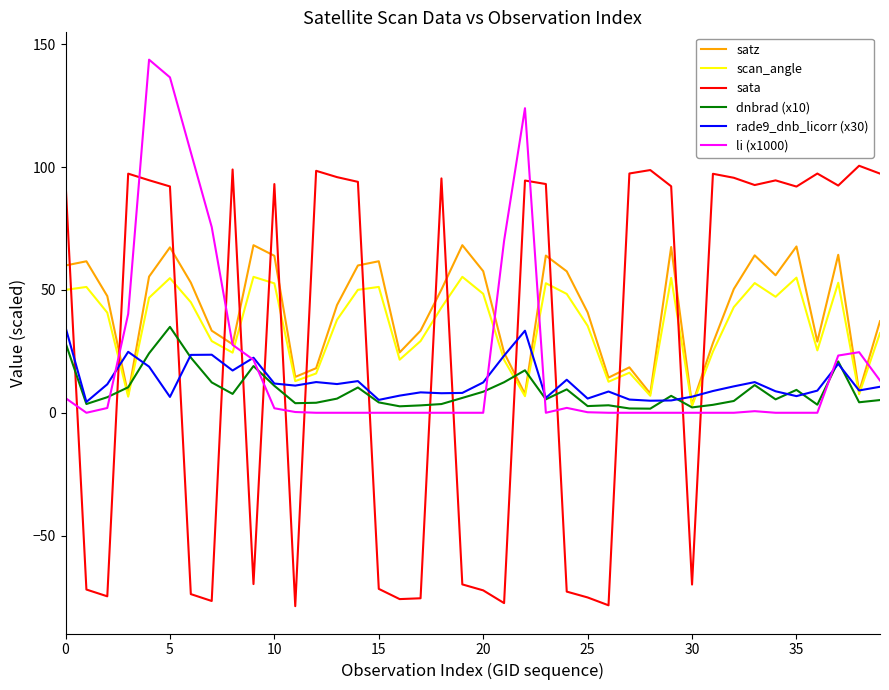

True or false: scan_angle has more than 2 interior local peaks.

True